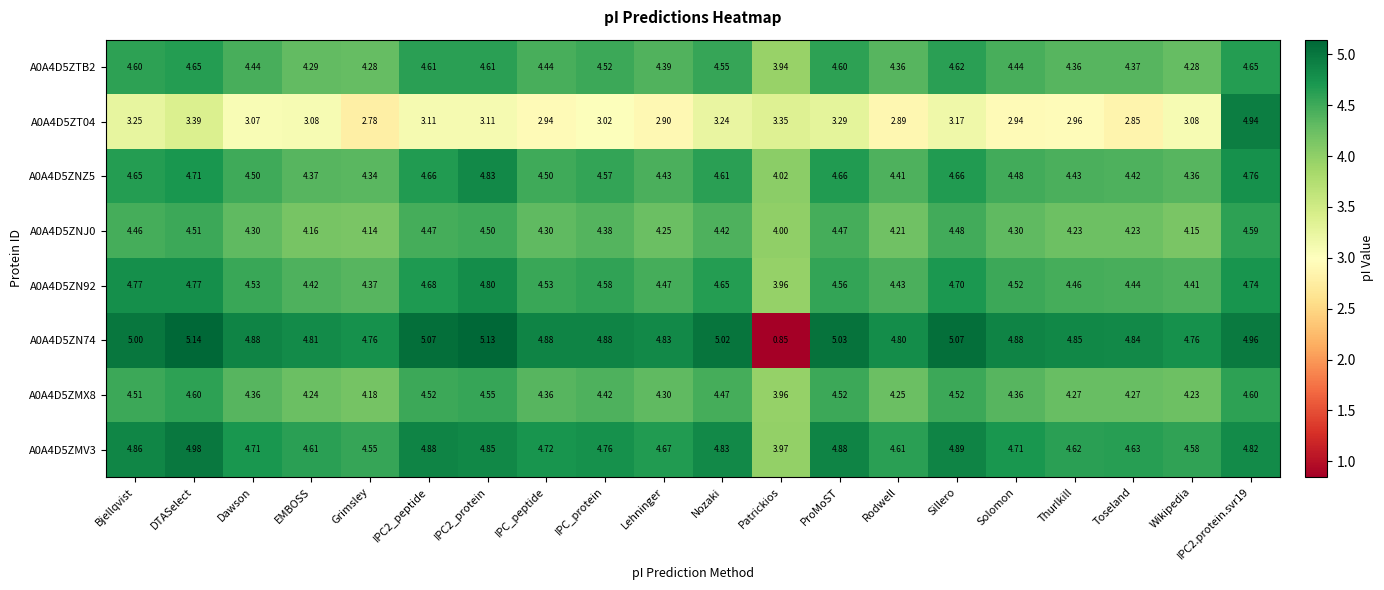

Where is A0A4D5ZMX8 nearest to the value 4?

Patrickios